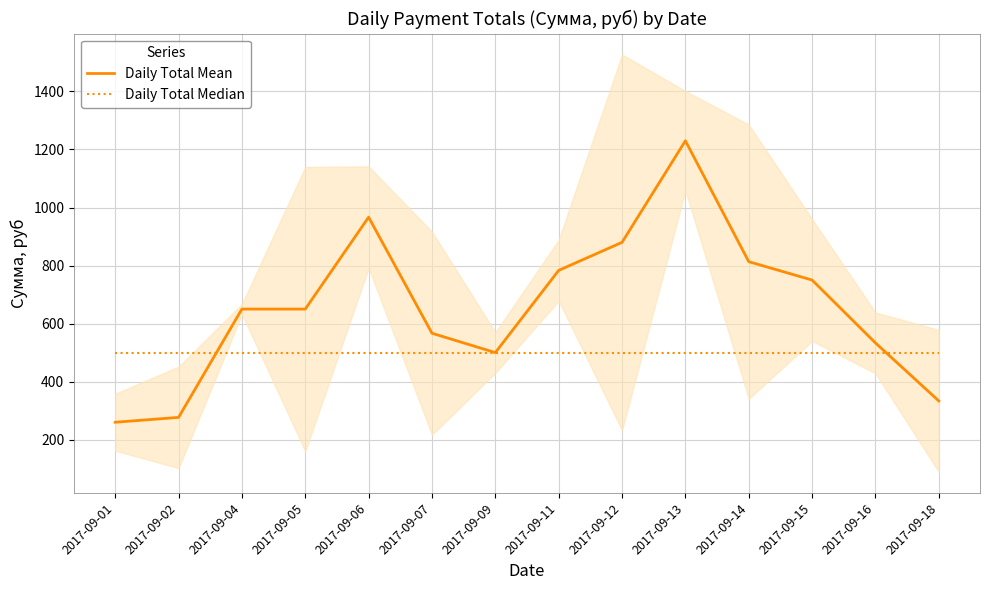

Rank the series by their maximum value, from lowest to highest.

Daily Total Median, Daily Total Mean